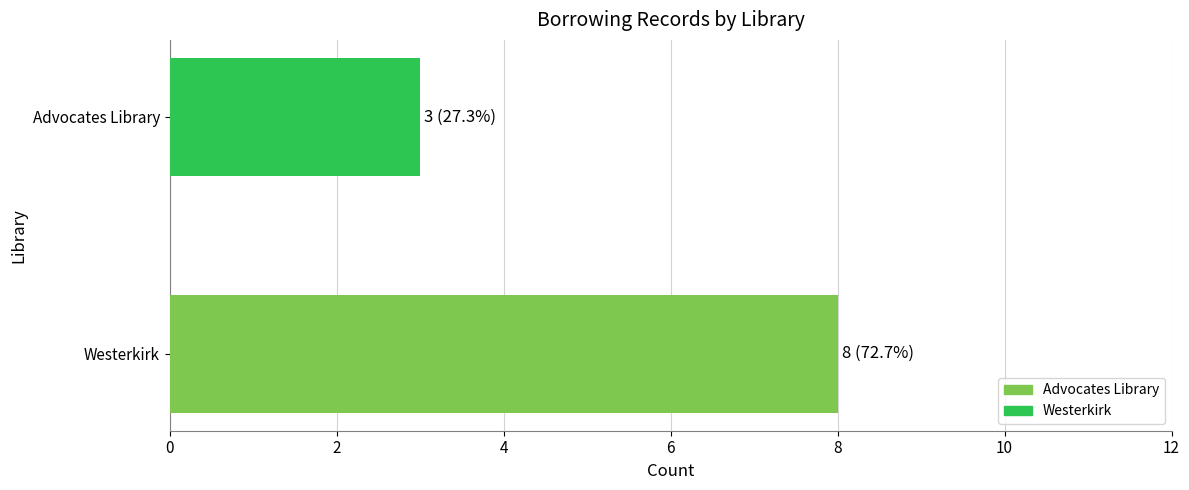

List the labels in order of value, smallest first.

Advocates Library, Westerkirk